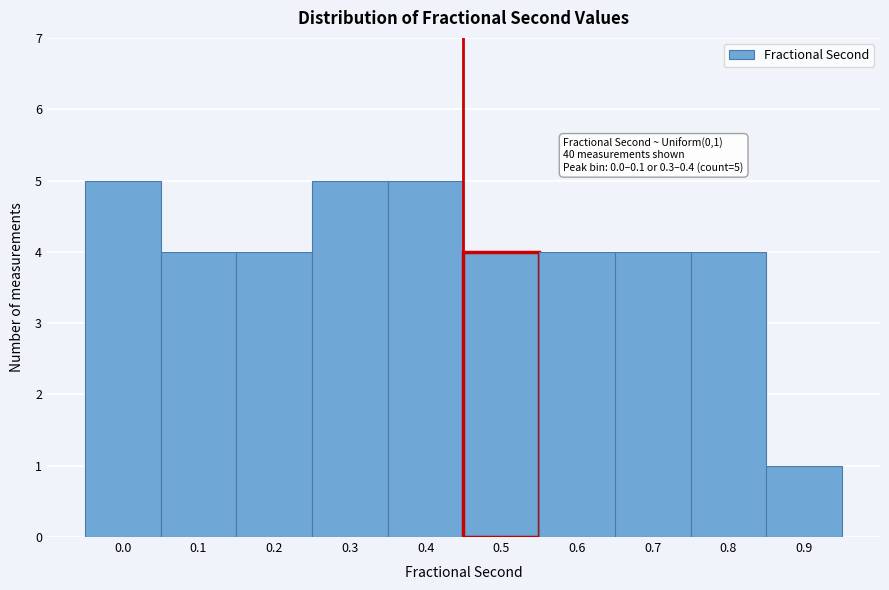

Reading right to left, transcribe all the data shown in this chart.

1	4	4	4	4	5	5	4	4	5